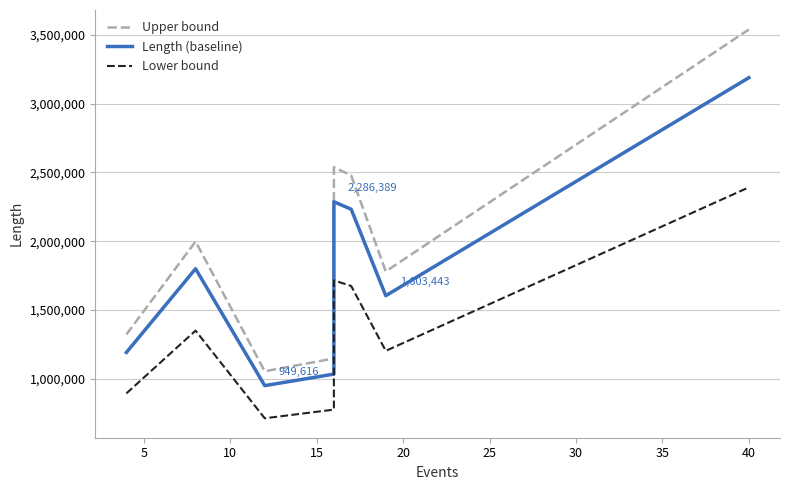

How many distinct data groups are displayed?

3